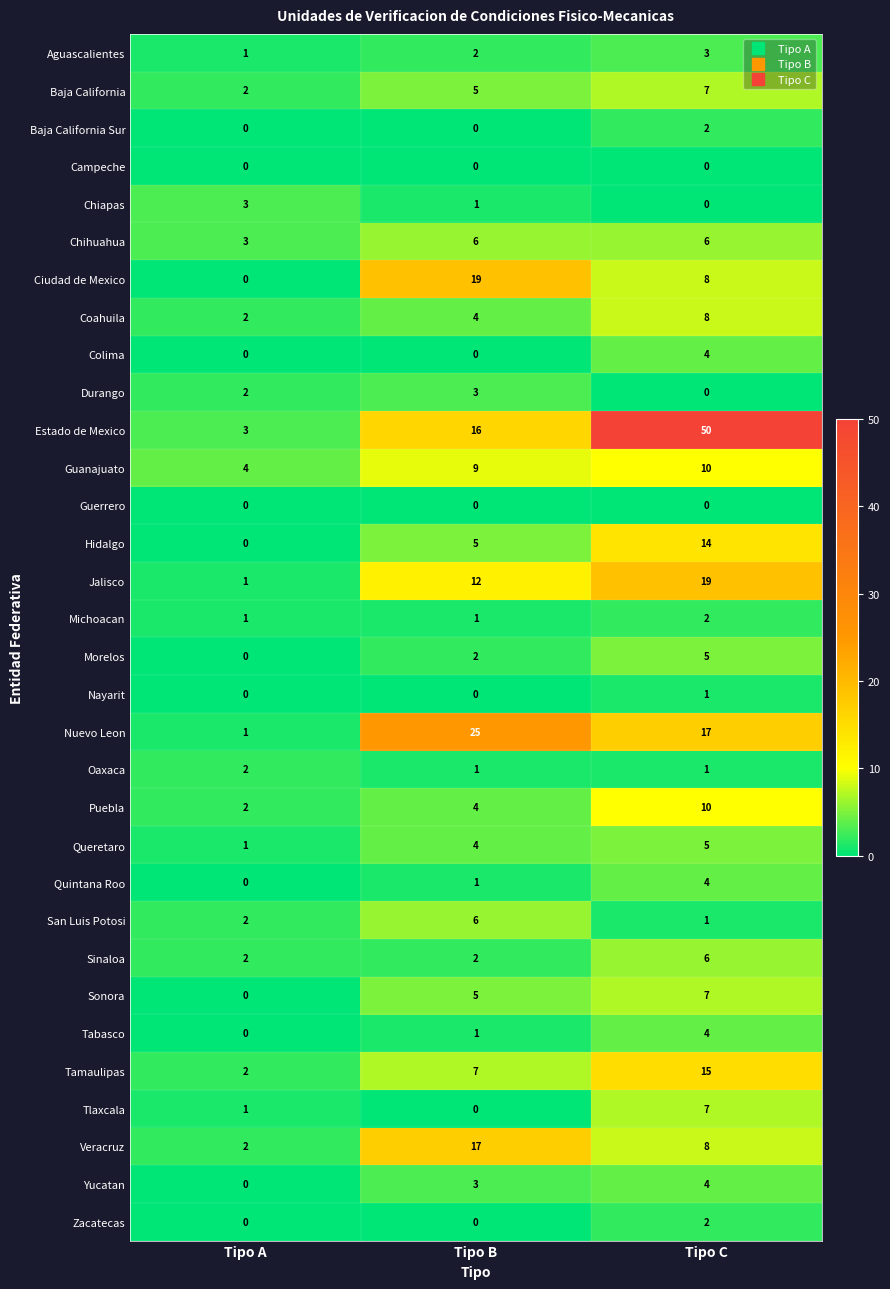

Which category has the highest value in the Jalisco series?

Tipo C